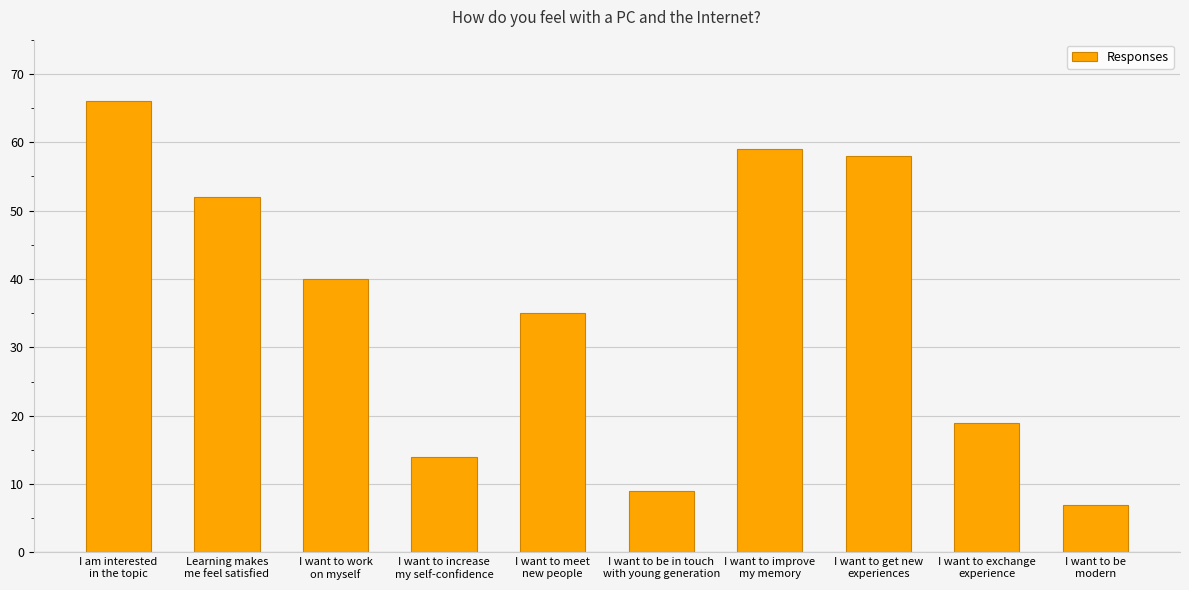

List the labels in order of value, smallest first.

I want to be
modern, I want to be in touch
with young generation, I want to increase
my self-confidence, I want to exchange
experience, I want to meet
new people, I want to work
on myself, Learning makes
me feel satisfied, I want to get new
experiences, I want to improve
my memory, I am interested
in the topic